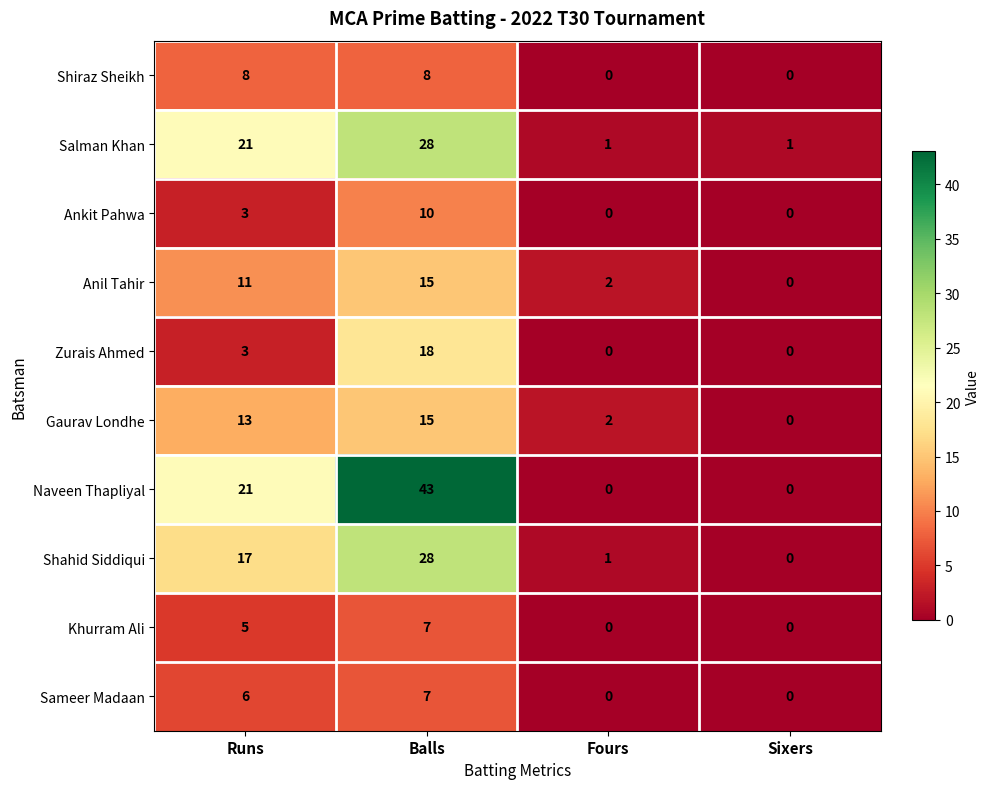

What is the maximum value shown in the chart?

43